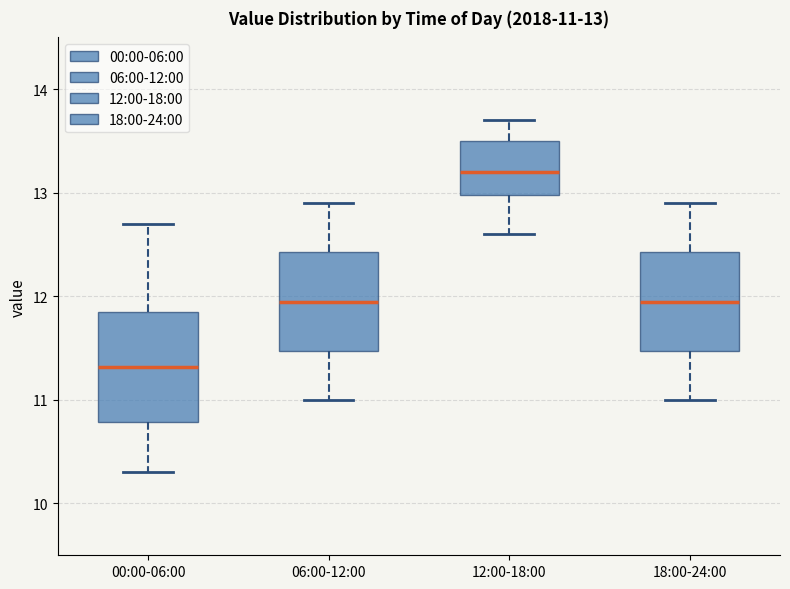

Comparing the boxes themselves (not the whiskers), which one is the tallest?

00:00-06:00